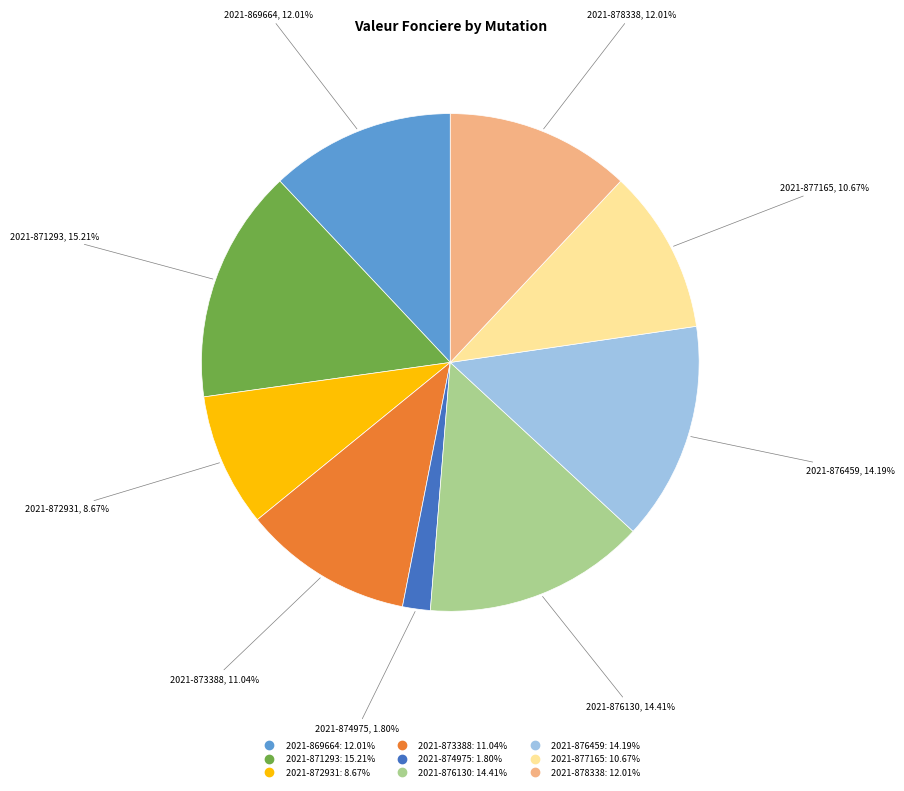

To the nearest percent, what is the average slice percentage?

11%